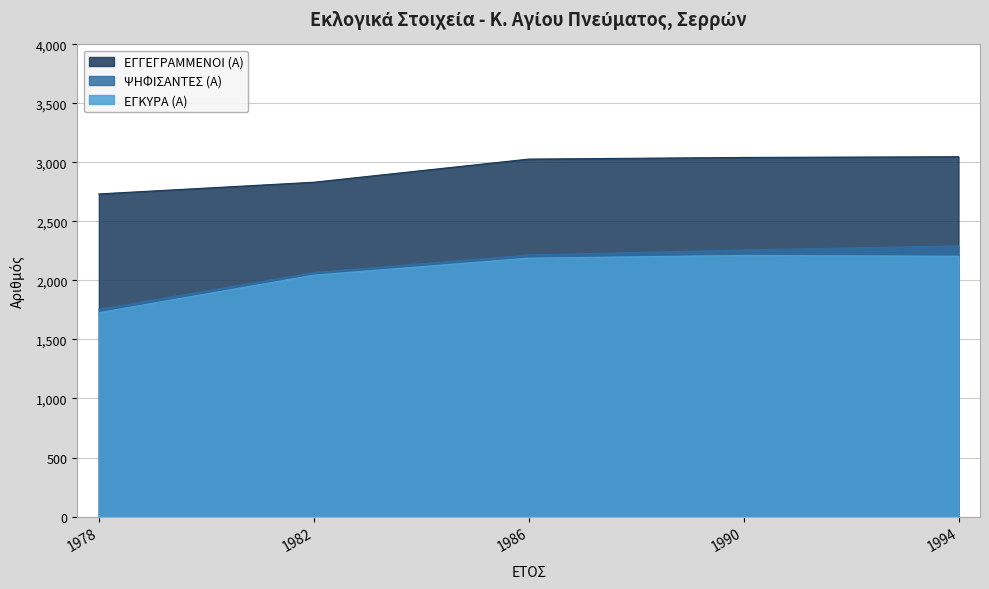

In ΕΓΚΥΡΑ (Α), how many points are higher than both neighbors (excluding endpoints)?

1